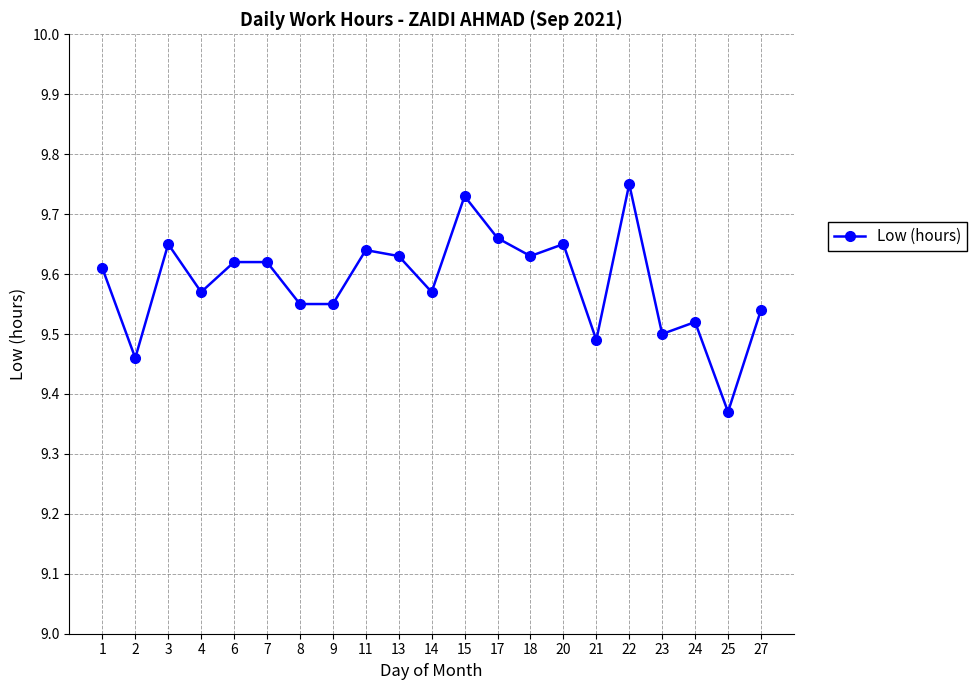

What is the change in value from 8 to 18?

+0.1